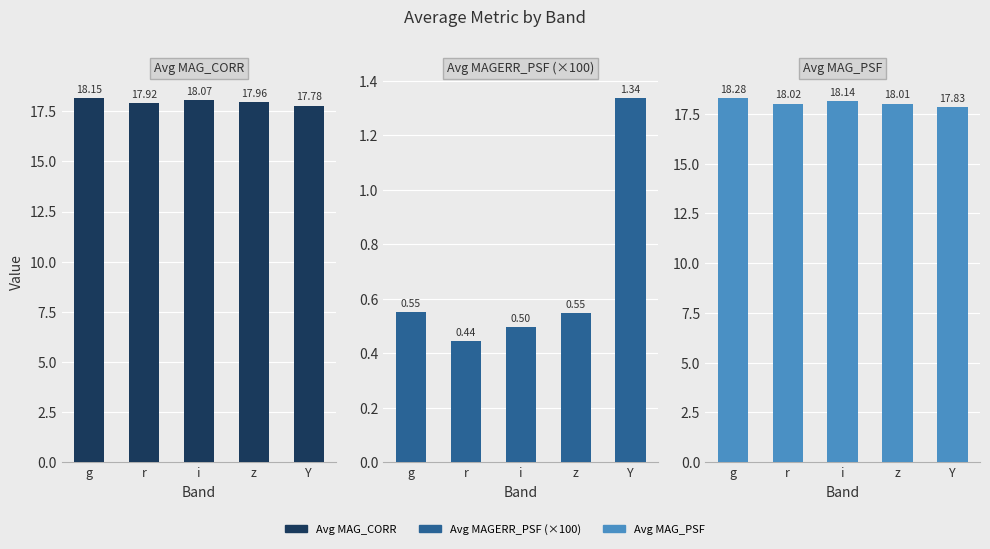

What is the minimum value shown in the chart?

0.4